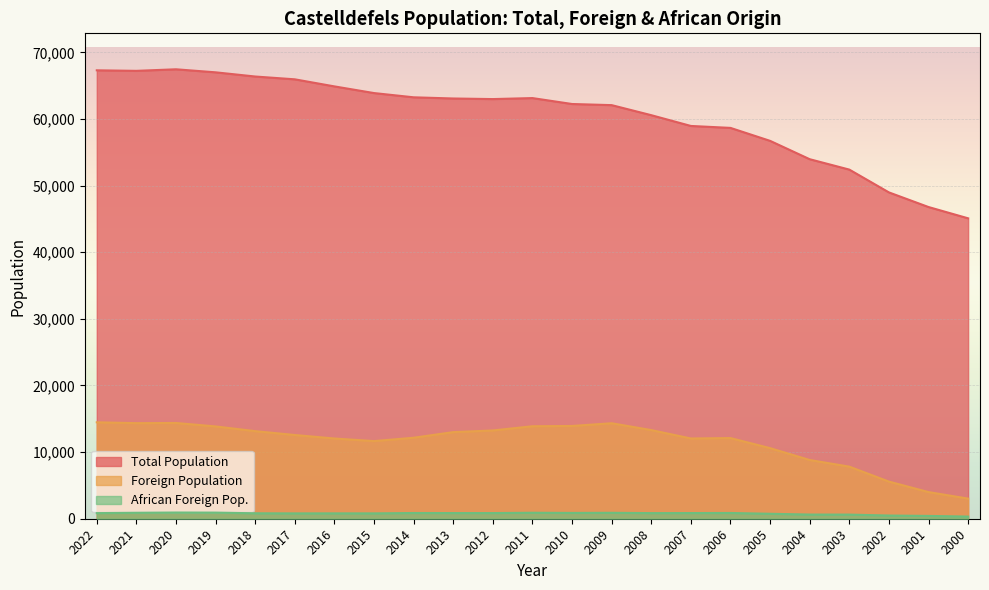

What is the average value of the Total Population series?

60393